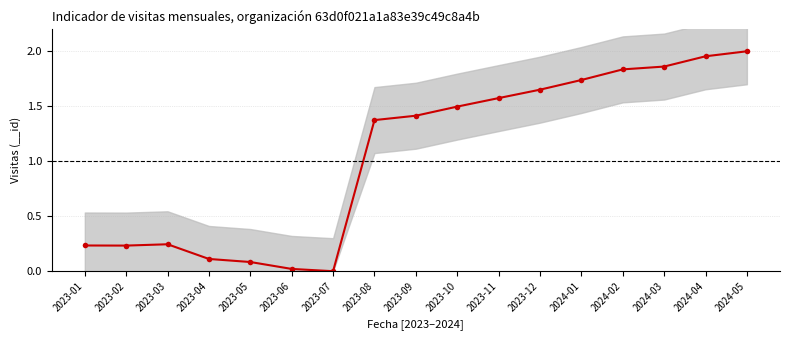

Rank the categories by value from highest to lowest.

2024-05, 2024-04, 2024-03, 2024-02, 2024-01, 2023-12, 2023-11, 2023-10, 2023-09, 2023-08, 2023-03, 2023-01, 2023-02, 2023-04, 2023-05, 2023-06, 2023-07